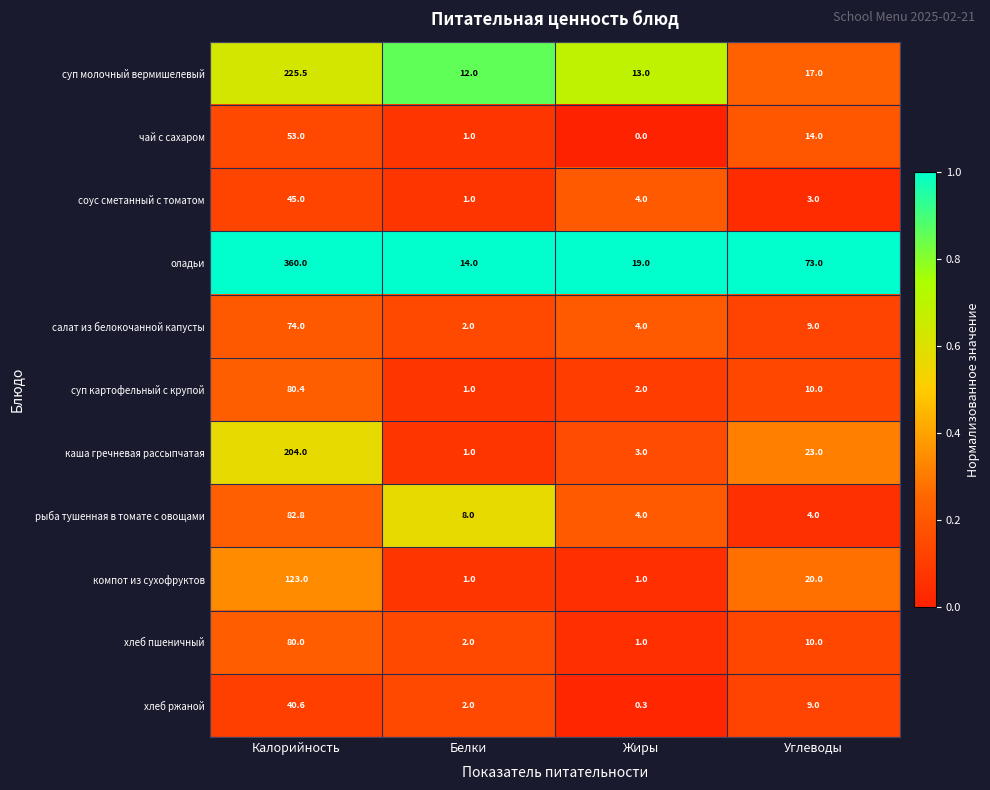

True or false: соус сметанный с томатом has a value of 2.5 at Жиры.

False